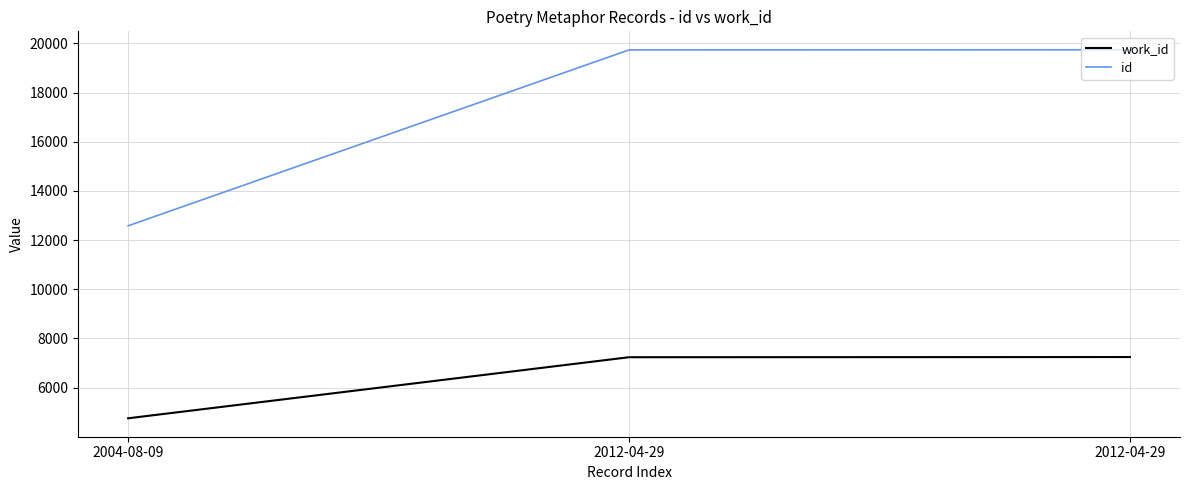

What is the average value of the work_id series?

6412